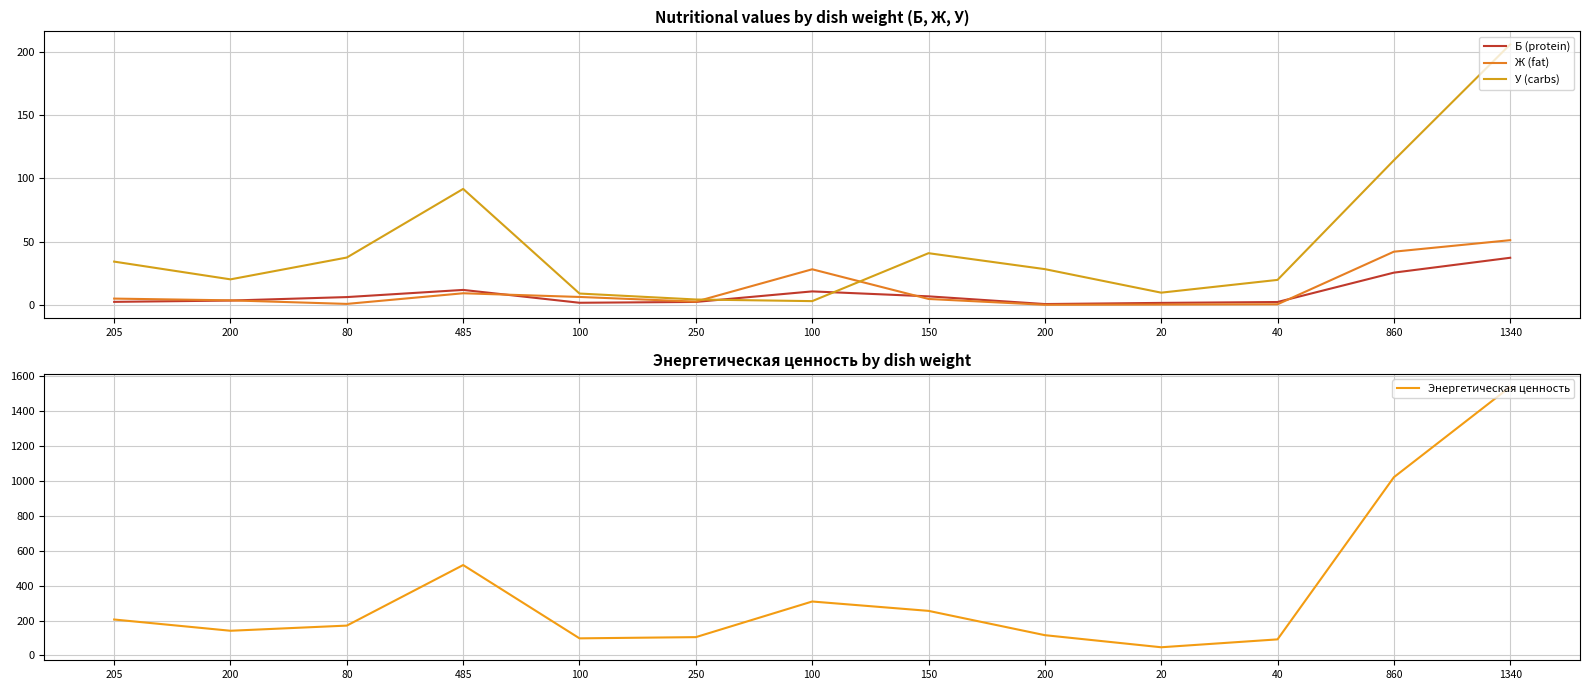

Does the chart have visible grid lines?

Yes